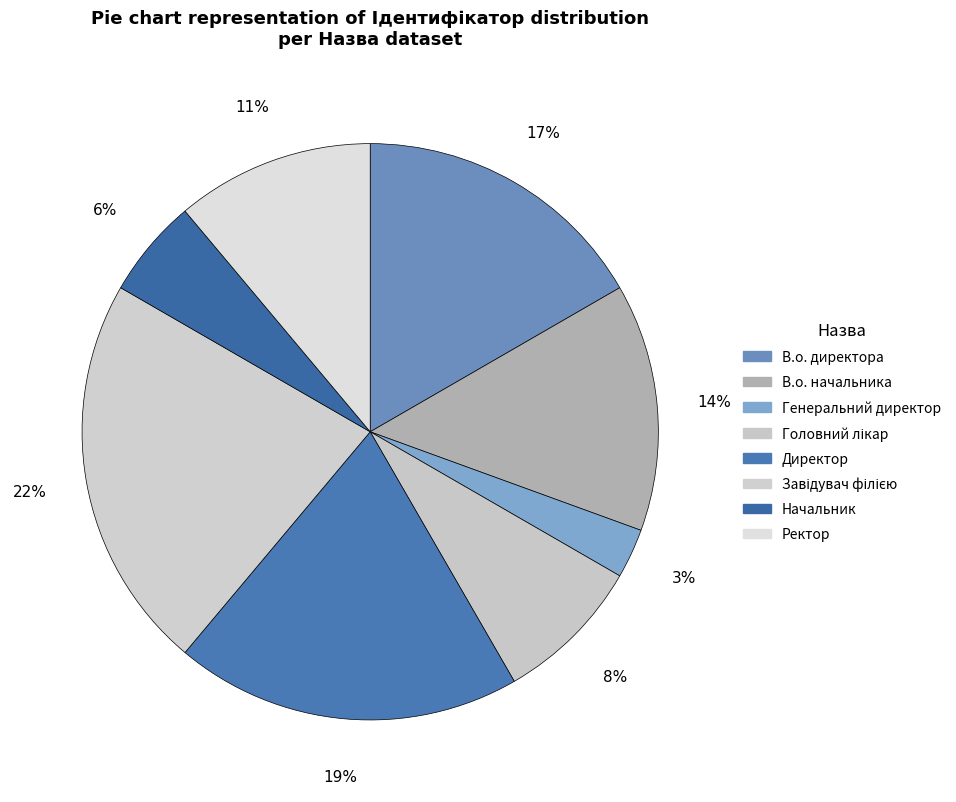

What is the largest slice in the pie chart?

Завідувач філією